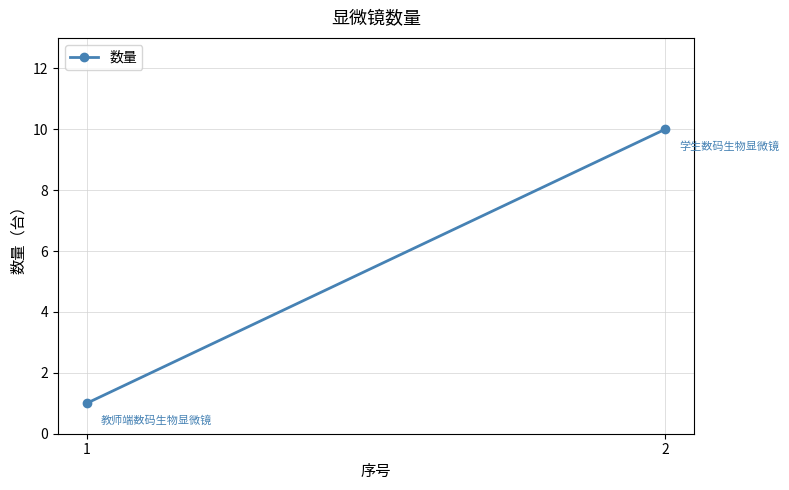

List the labels in order of value, largest first.

2, 1